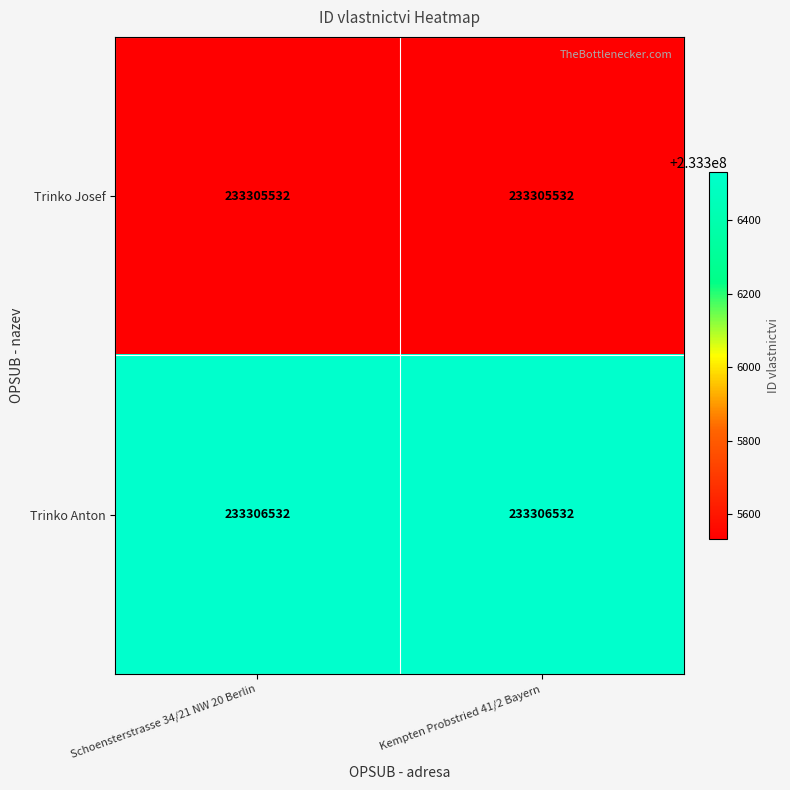

Rank the series at Schoensterstrasse 34/21 NW 20 Berlin from highest to lowest value.

Trinko Anton, Trinko Josef